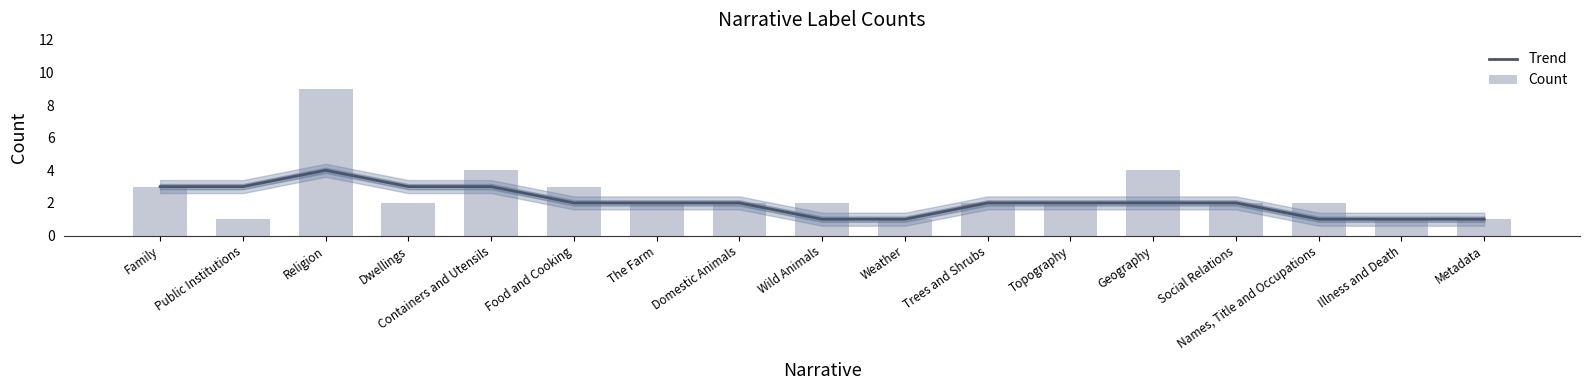

What is the greatest value displayed?

9